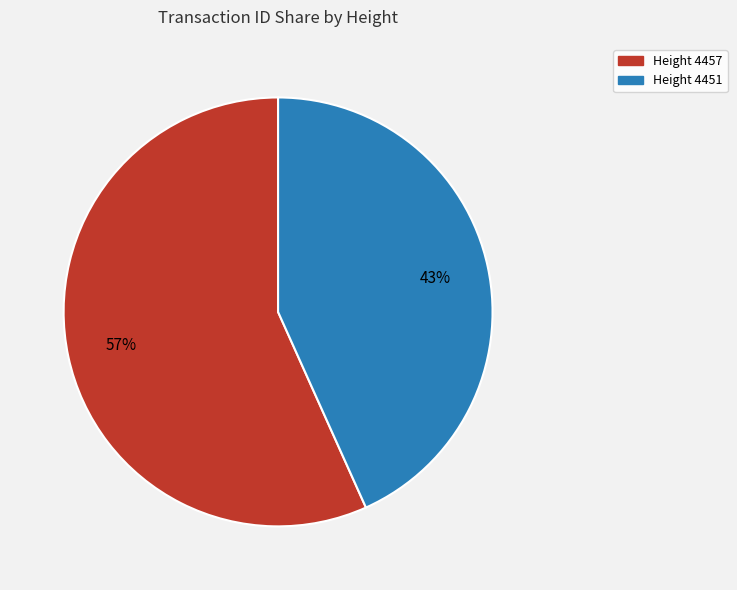

To the nearest percent, what is the average slice percentage?

50%